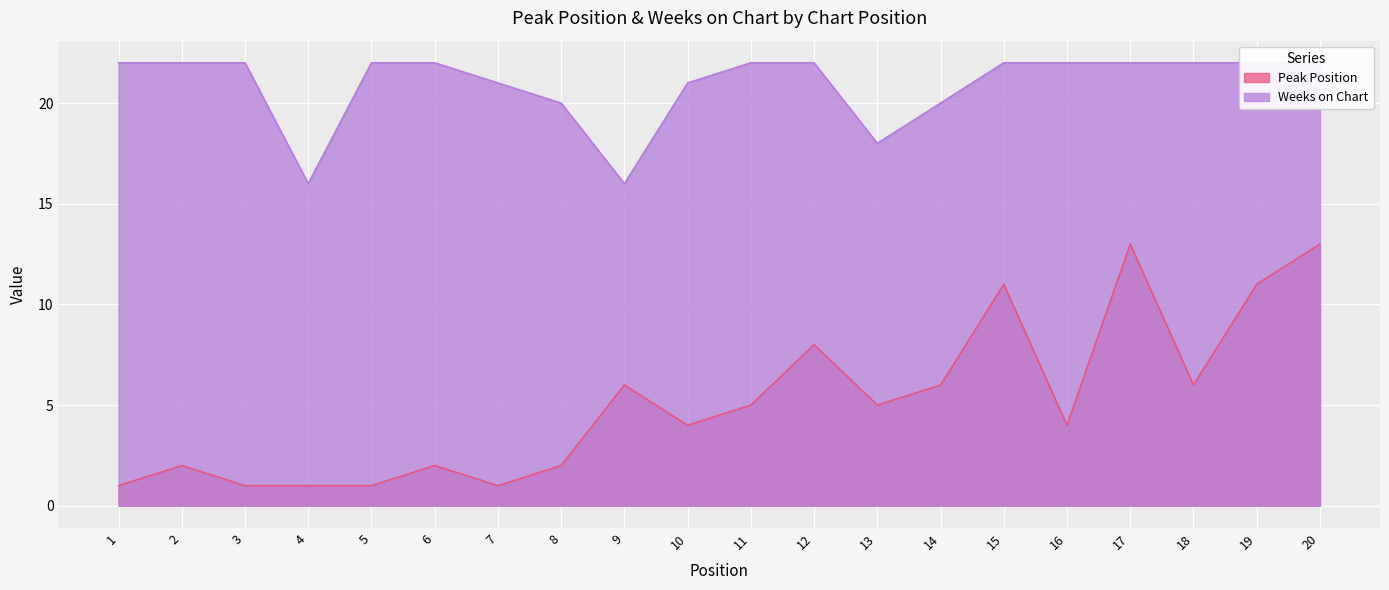

Where does the Peak Position series first go above 5?

9